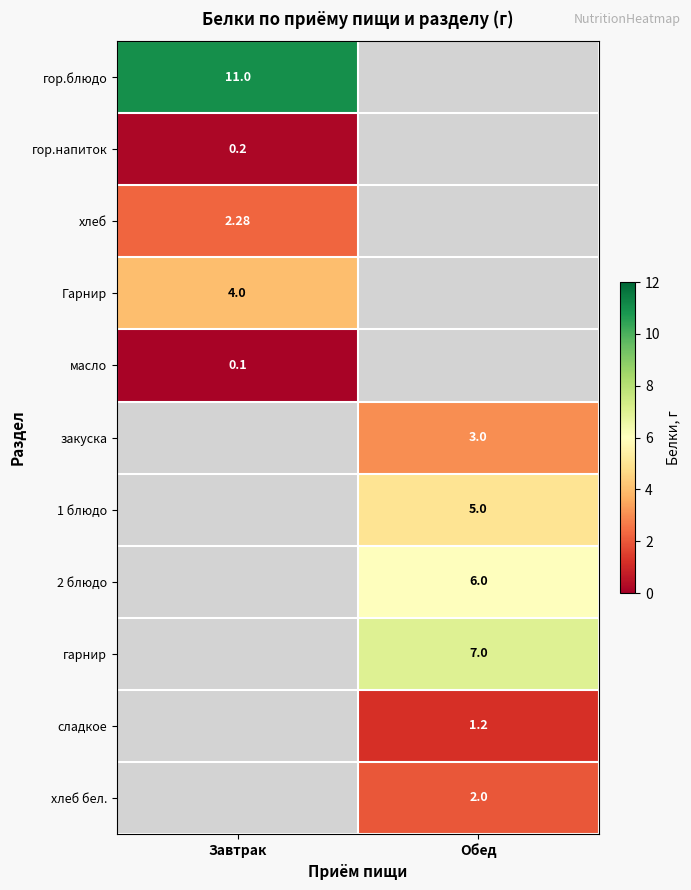

Which has a higher value, Обед or Завтрак?

Завтрак